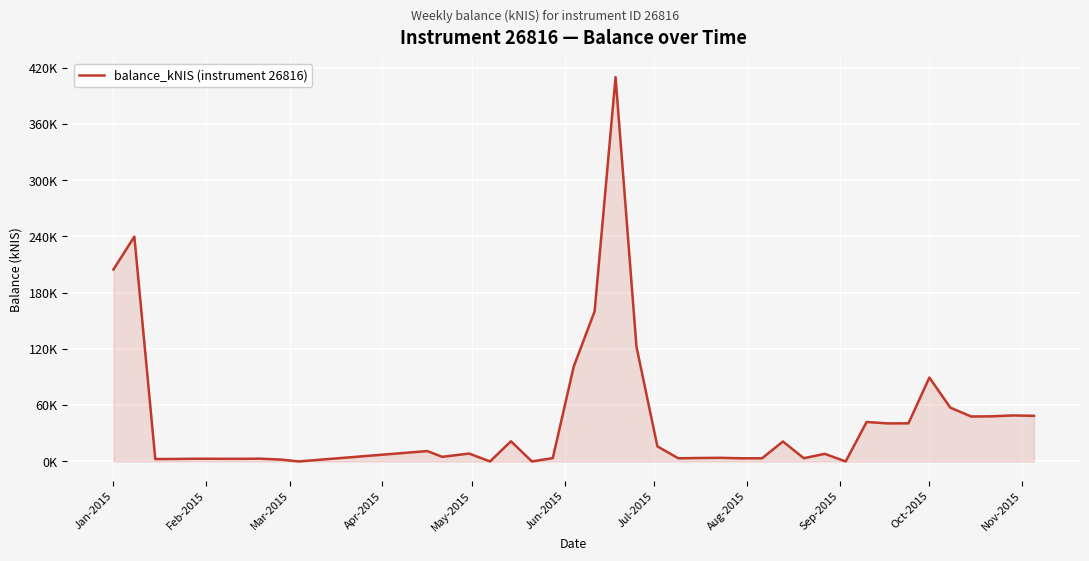

Does the chart have visible grid lines?

Yes